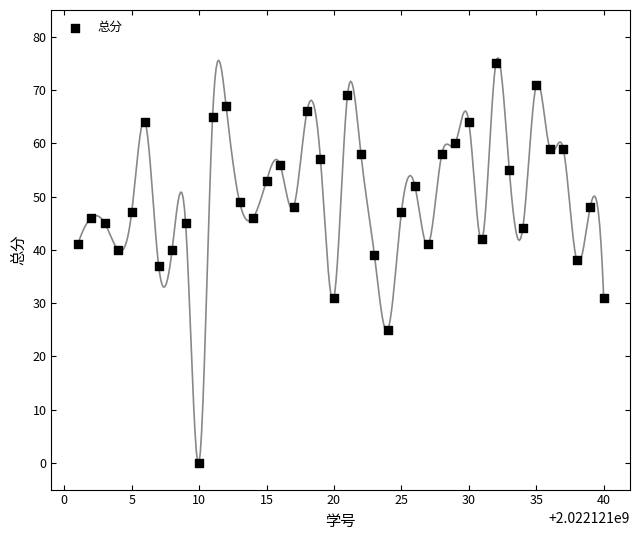

What is the range of X values (max minus min)?

39